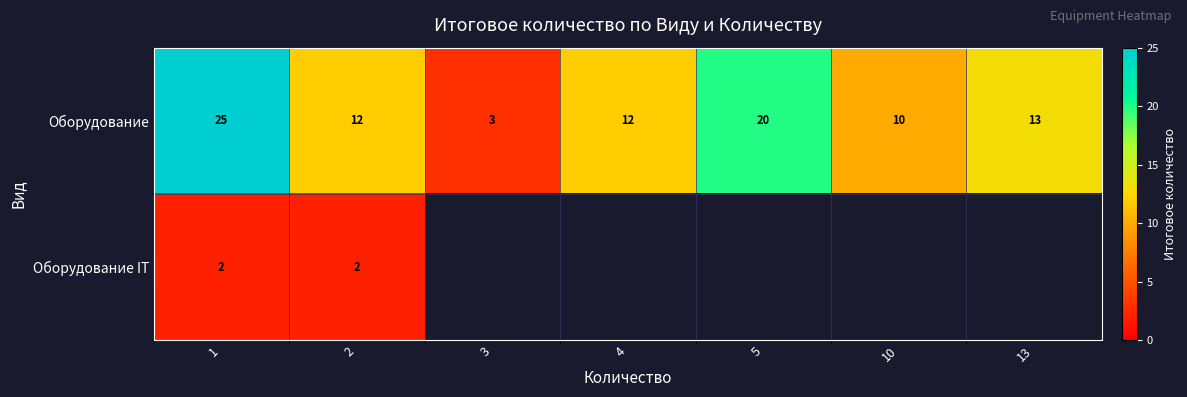

Is the value of Оборудование IT at 1 greater than the value of Оборудование at 5?

No